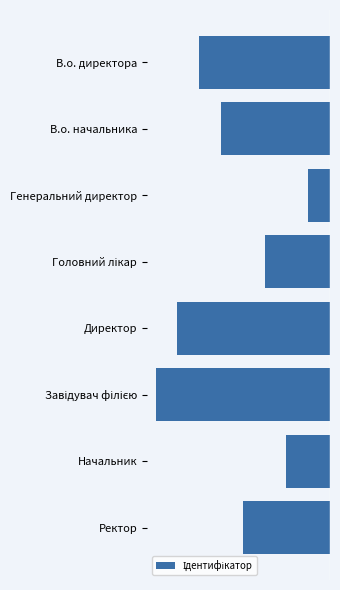

At which category does the chart reach its peak across all series?

Генеральний директор